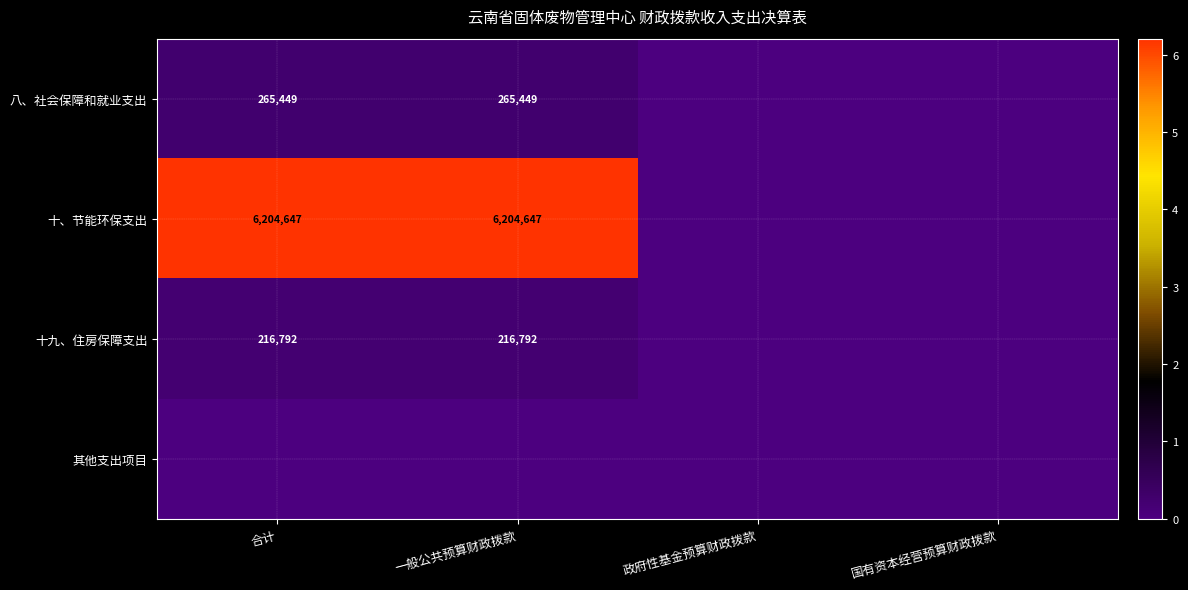

Is it true that 十九、住房保障支出 equals 129806 at 合计?

False